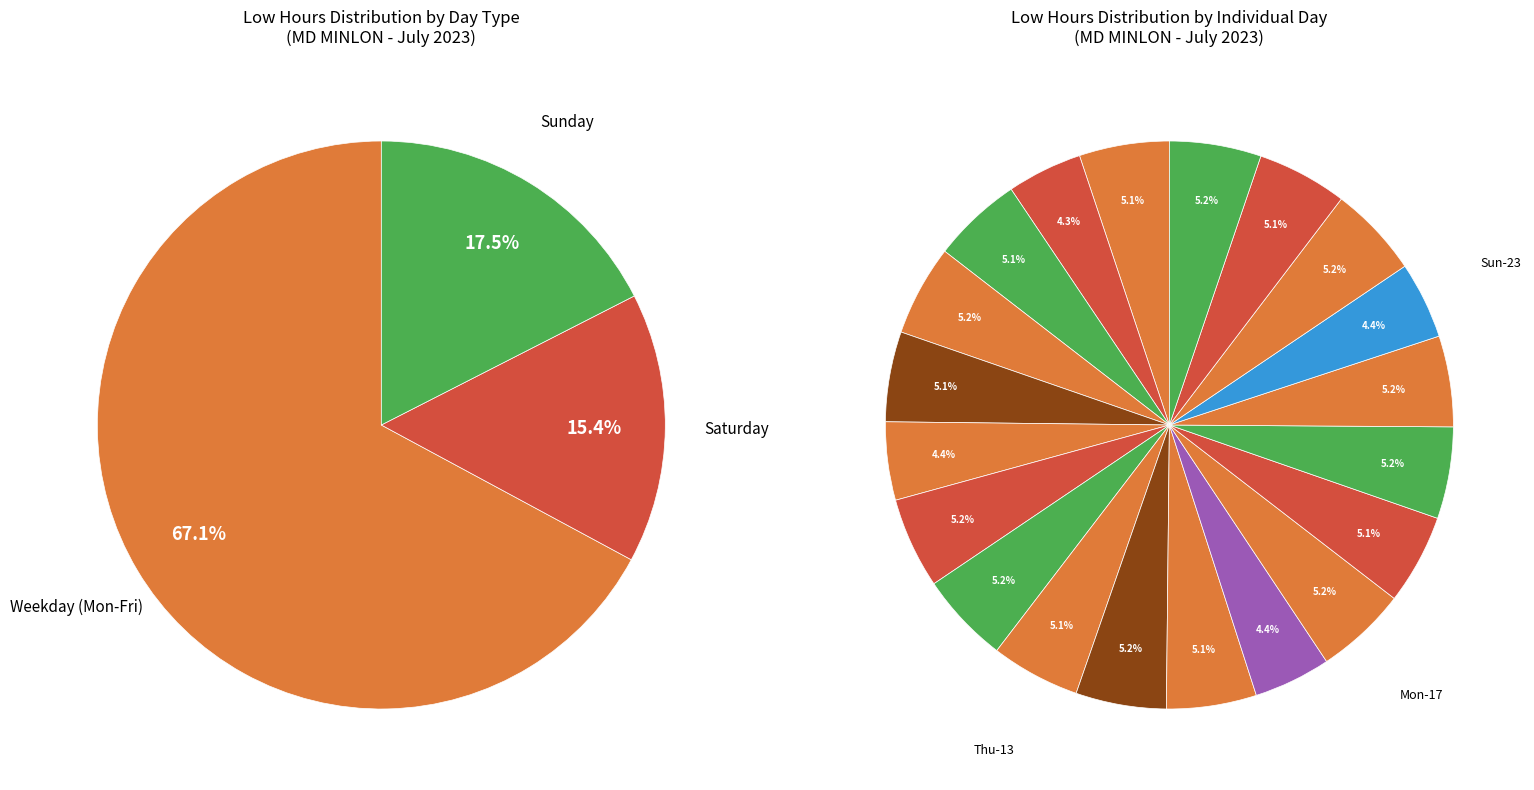

Do Sat-1 and Tue-11 together represent more than half of the pie?

No